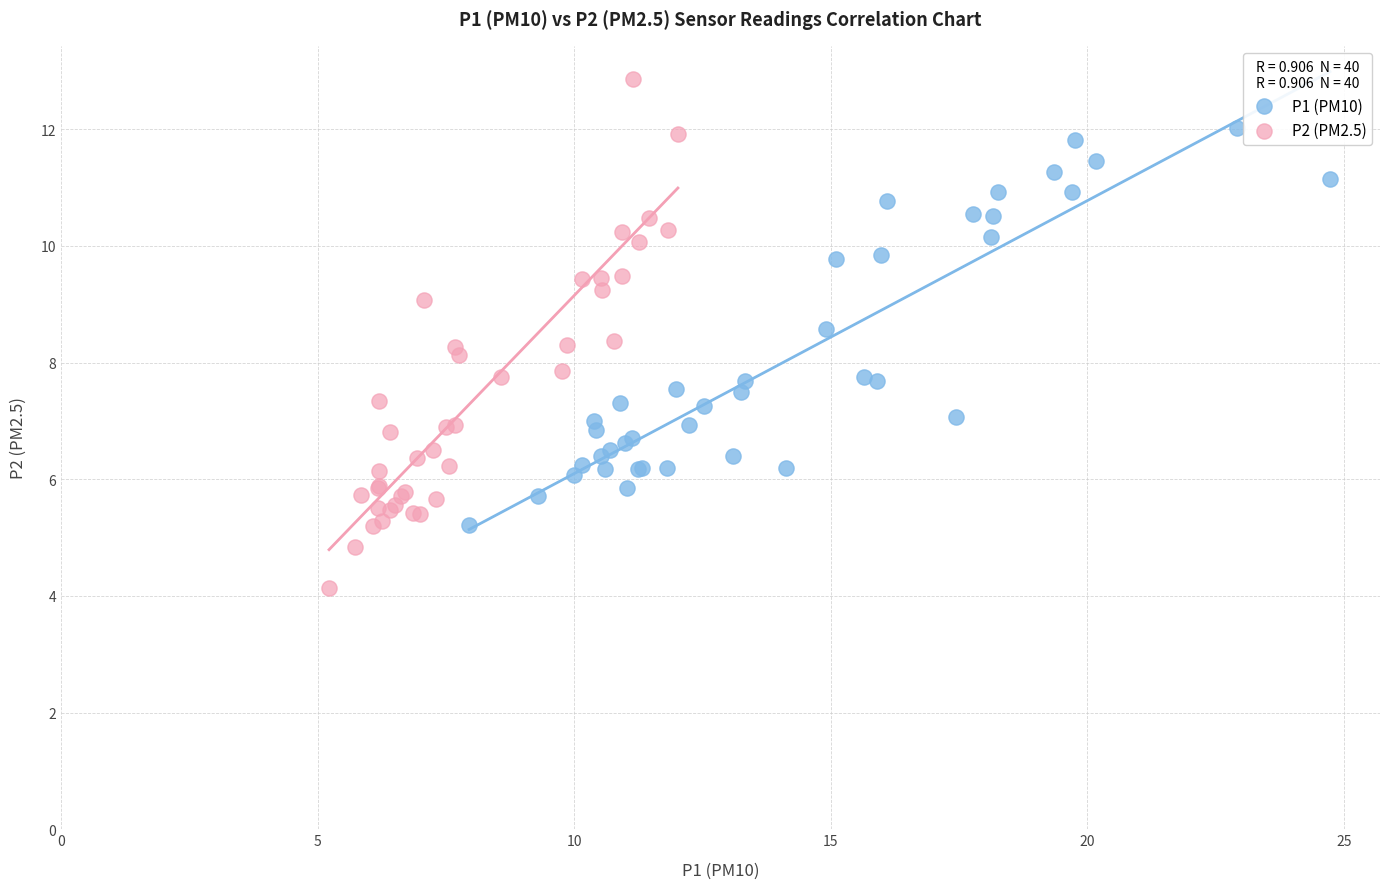

Which series has the widest spread of Y values?

P2 (PM2.5)